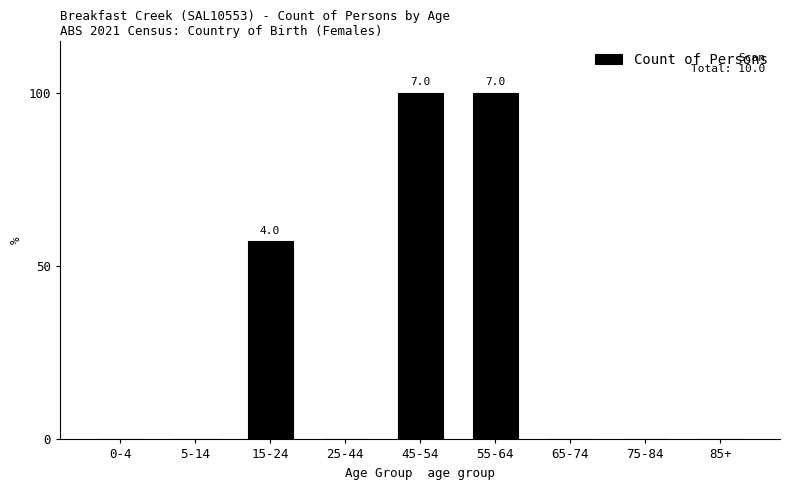

Reading left to right, what are all the values shown in this chart?

0-4=0.0	5-14=0.0	15-24=57.1	25-44=0.0	45-54=100.0	55-64=100.0	65-74=0.0	75-84=0.0	85+=0.0